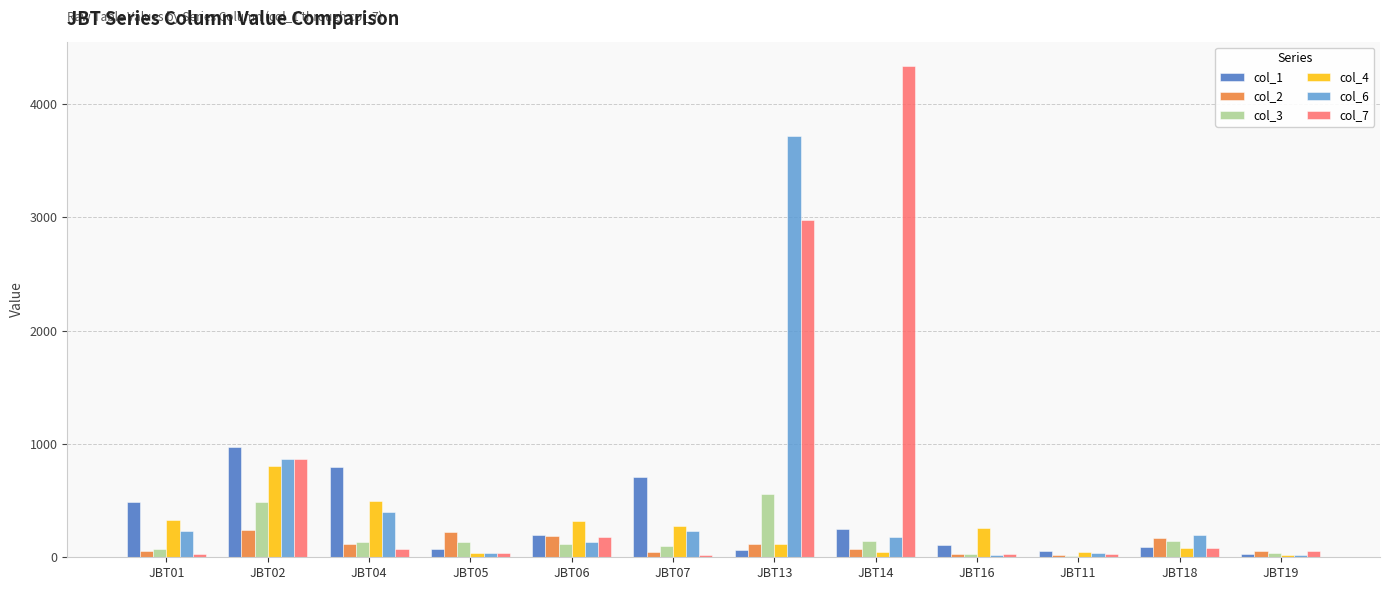

Which label corresponds to the largest value in the chart?

JBT14